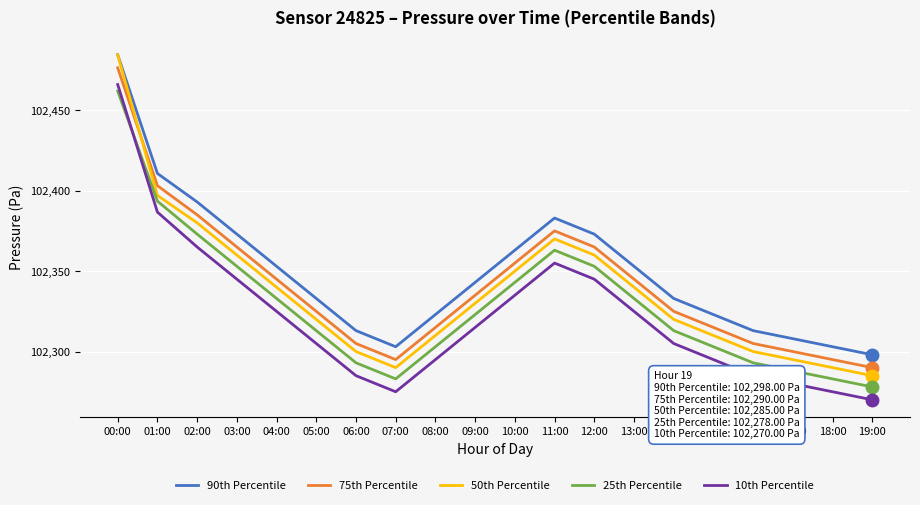

Reading left to right, what are all the values shown in this chart?

90th Percentile: 00:00=102484.5	01:00=102410.7	02:00=102393.0	03:00=102373.0	04:00=102353.0	05:00=102333.0	06:00=102313.0	07:00=102303.0	08:00=102323.0	09:00=102343.0	10:00=102363.0	11:00=102383.0	12:00=102373.0	13:00=102353.0	14:00=102333.0	15:00=102323.0	16:00=102313.0	17:00=102308.0	18:00=102303.0	19:00=102298.0
75th Percentile: 00:00=102476.4	01:00=102403.1	02:00=102385.0	03:00=102365.0	04:00=102345.0	05:00=102325.0	06:00=102305.0	07:00=102295.0	08:00=102315.0	09:00=102335.0	10:00=102355.0	11:00=102375.0	12:00=102365.0	13:00=102345.0	14:00=102325.0	15:00=102315.0	16:00=102305.0	17:00=102300.0	18:00=102295.0	19:00=102290.0
50th Percentile: 00:00=102484.5	01:00=102397.1	02:00=102380.0	03:00=102360.0	04:00=102340.0	05:00=102320.0	06:00=102300.0	07:00=102290.0	08:00=102310.0	09:00=102330.0	10:00=102350.0	11:00=102370.0	12:00=102360.0	13:00=102340.0	14:00=102320.0	15:00=102310.0	16:00=102300.0	17:00=102295.0	18:00=102290.0	19:00=102285.0
25th Percentile: 00:00=102461.9	01:00=102393.5	02:00=102373.0	03:00=102353.0	04:00=102333.0	05:00=102313.0	06:00=102293.0	07:00=102283.0	08:00=102303.0	09:00=102323.0	10:00=102343.0	11:00=102363.0	12:00=102353.0	13:00=102333.0	14:00=102313.0	15:00=102303.0	16:00=102293.0	17:00=102288.0	18:00=102283.0	19:00=102278.0
10th Percentile: 00:00=102466.0	01:00=102386.7	02:00=102365.0	03:00=102345.0	04:00=102325.0	05:00=102305.0	06:00=102285.0	07:00=102275.0	08:00=102295.0	09:00=102315.0	10:00=102335.0	11:00=102355.0	12:00=102345.0	13:00=102325.0	14:00=102305.0	15:00=102295.0	16:00=102285.0	17:00=102280.0	18:00=102275.0	19:00=102270.0